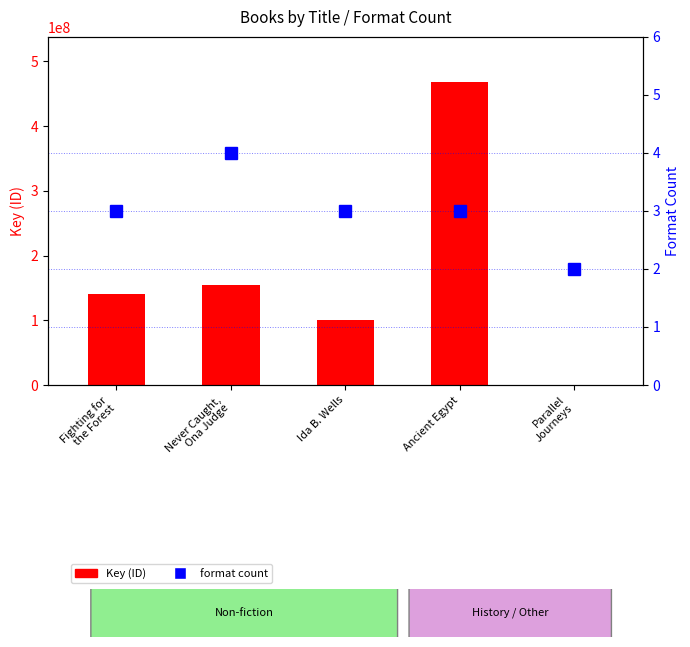

Which series has the largest range (max minus min)?

Key (ID)